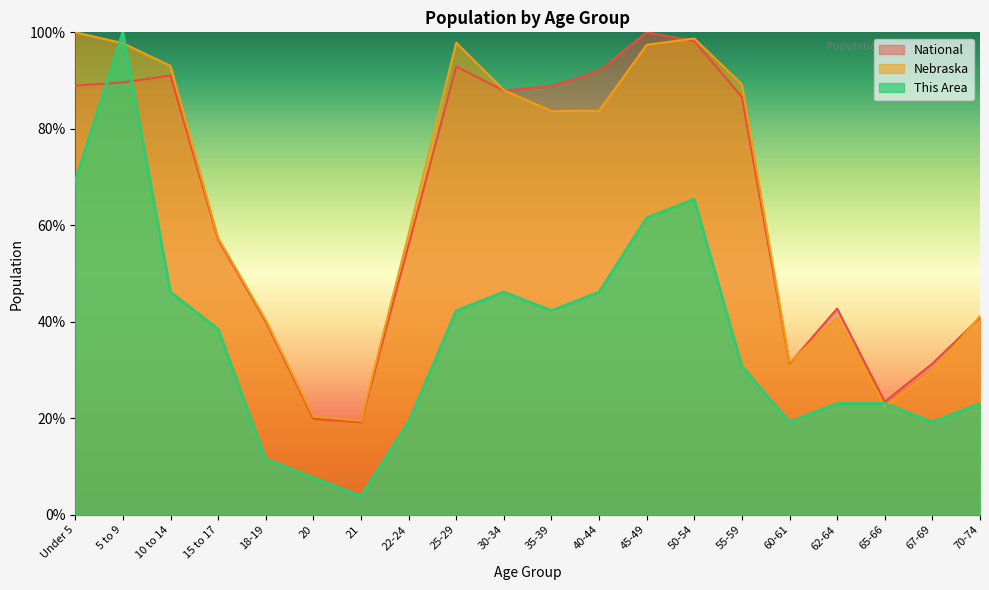

Between 18-19 and 35-39, which series saw the biggest shift?

National